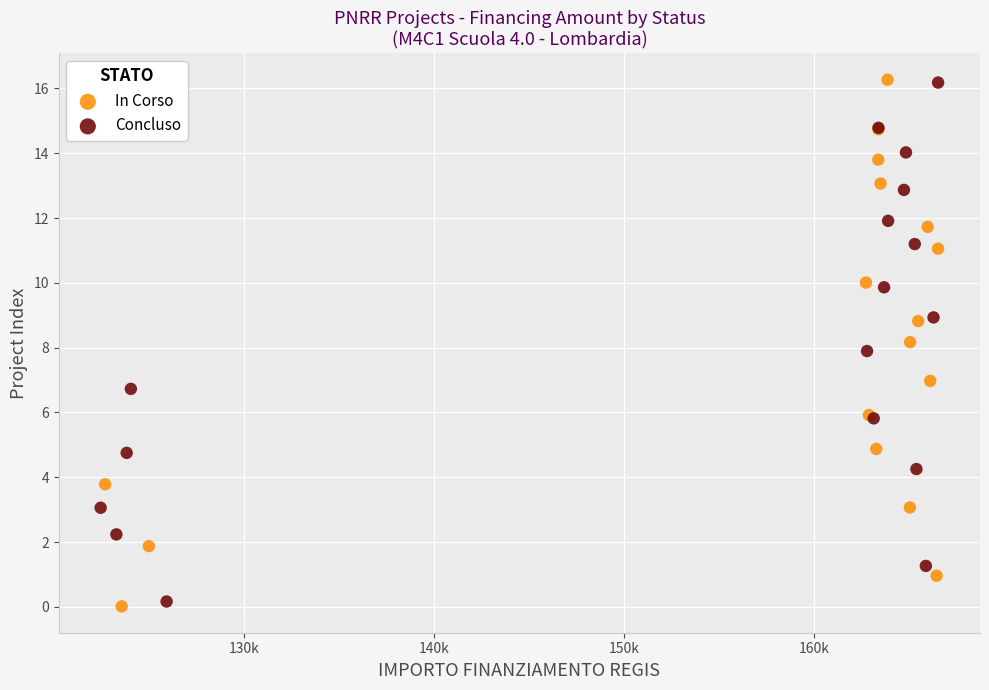

What are all the series names shown in the legend?

In Corso, Concluso